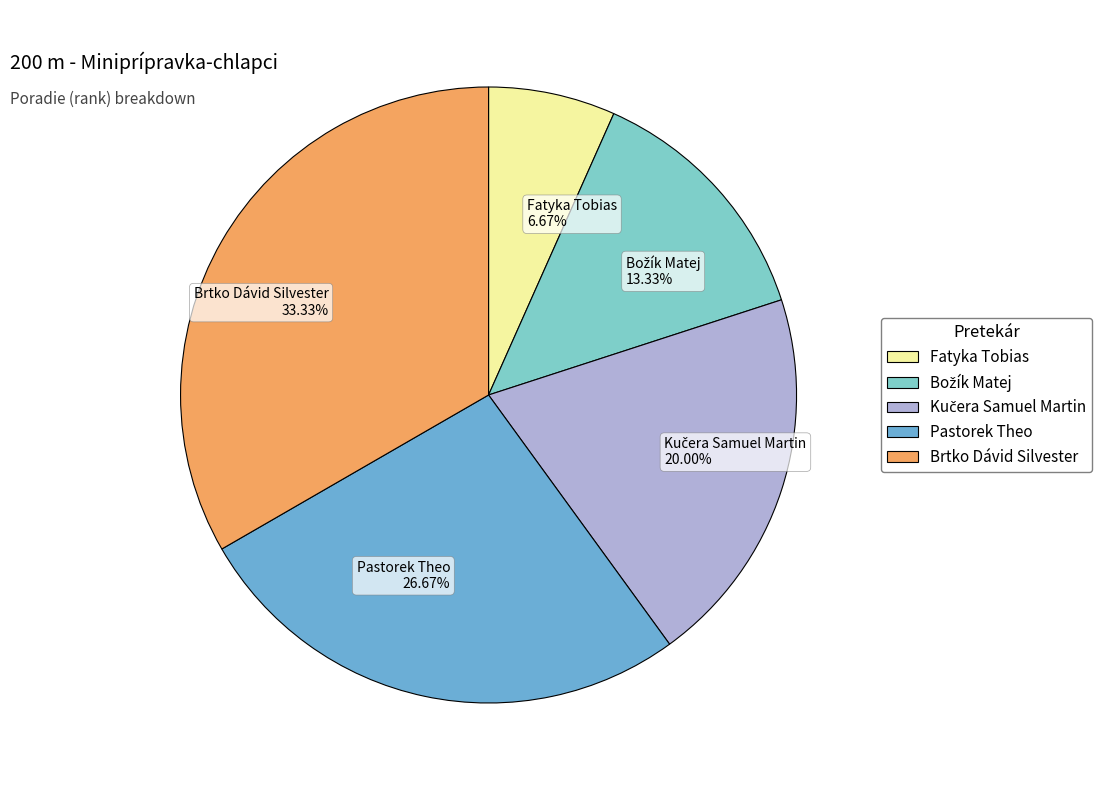

To the nearest percent, what is the average slice percentage?

20%